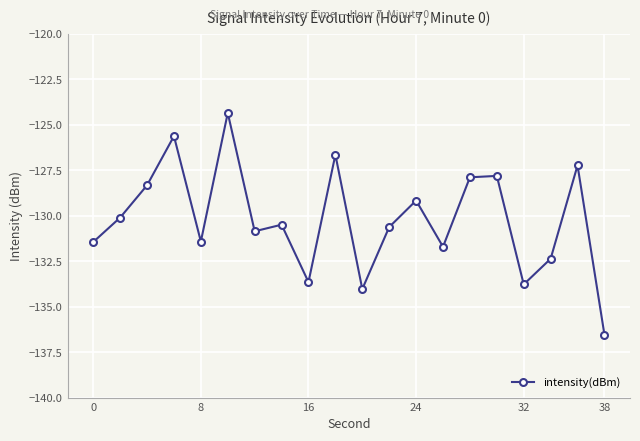

What is the difference between the maximum and minimum values?

12.2